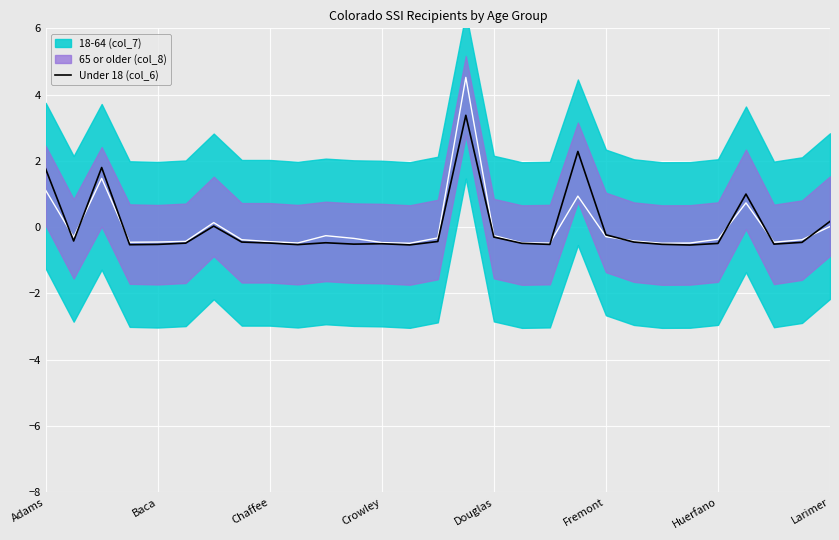

At which label is the value closest to 1?

25